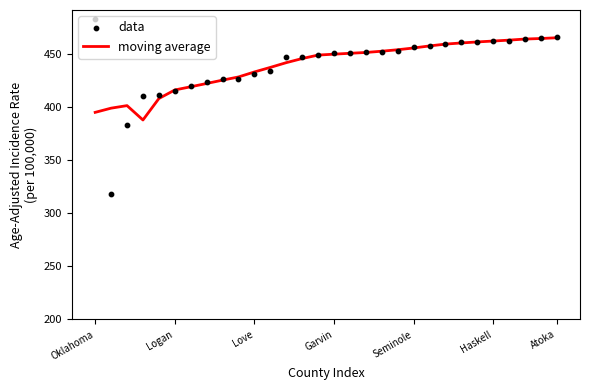

Which series has the widest spread of Y values?

data